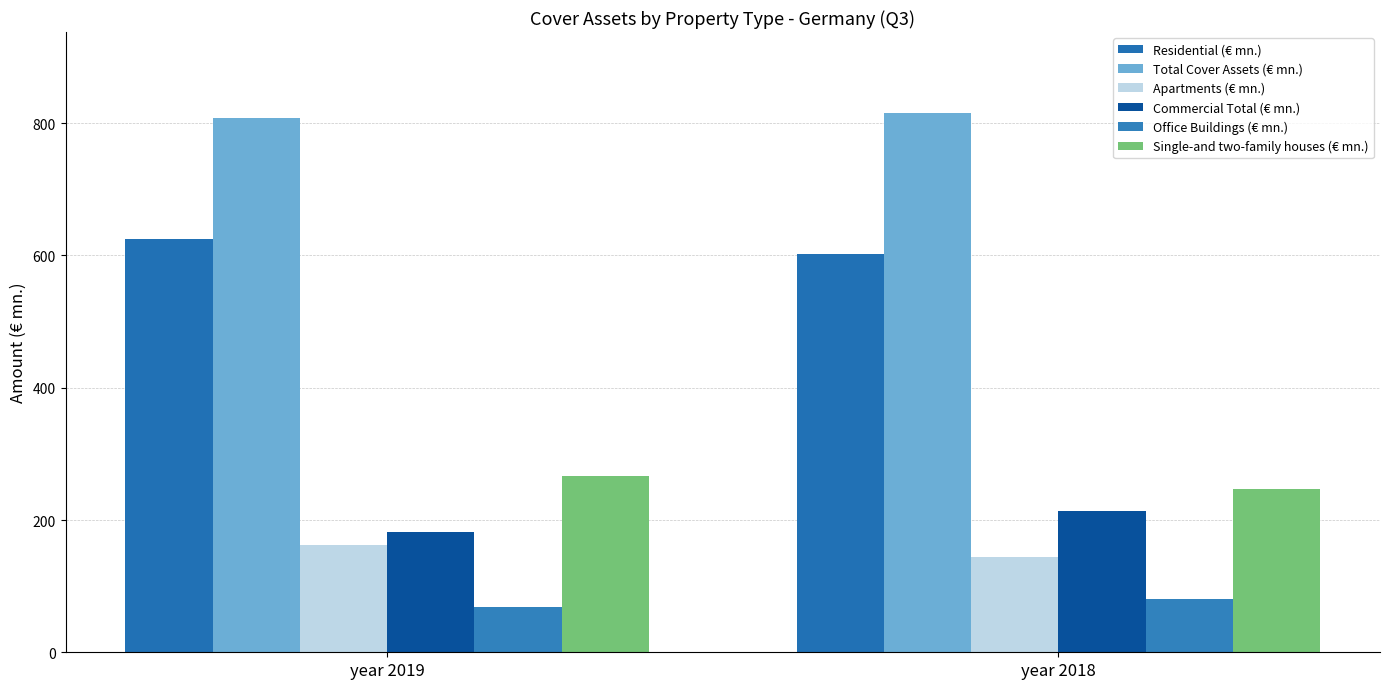

What is the lowest value of the Total Cover Assets (€ mn.) series?

807.5